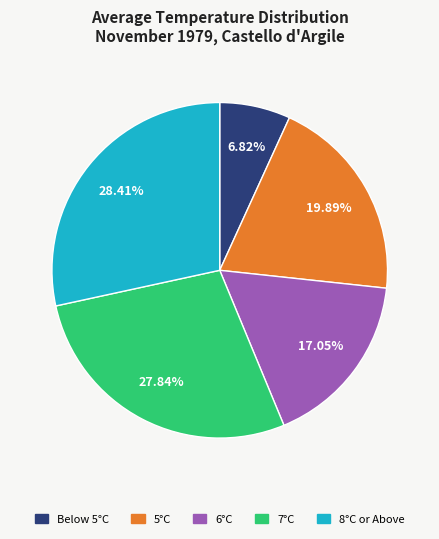

Count the number of slices in the pie.

5